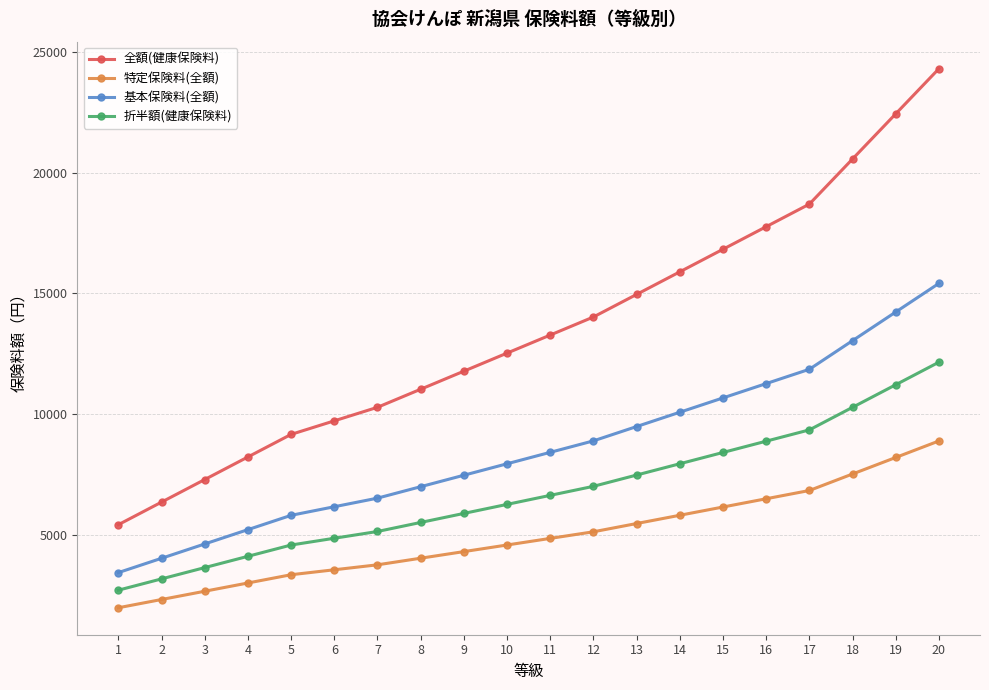

At which category is the sum across all series the highest?

20